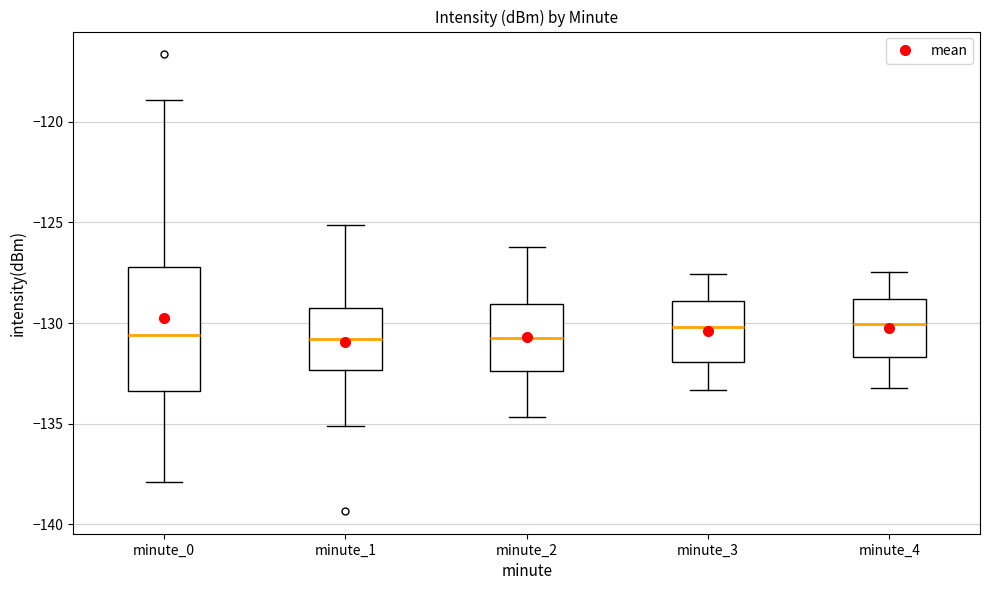

Where does the median line of the box for minute_3 sit on the y-axis? The values are not printed on the chart, so give them approximately, as read against the axis.

-130.0